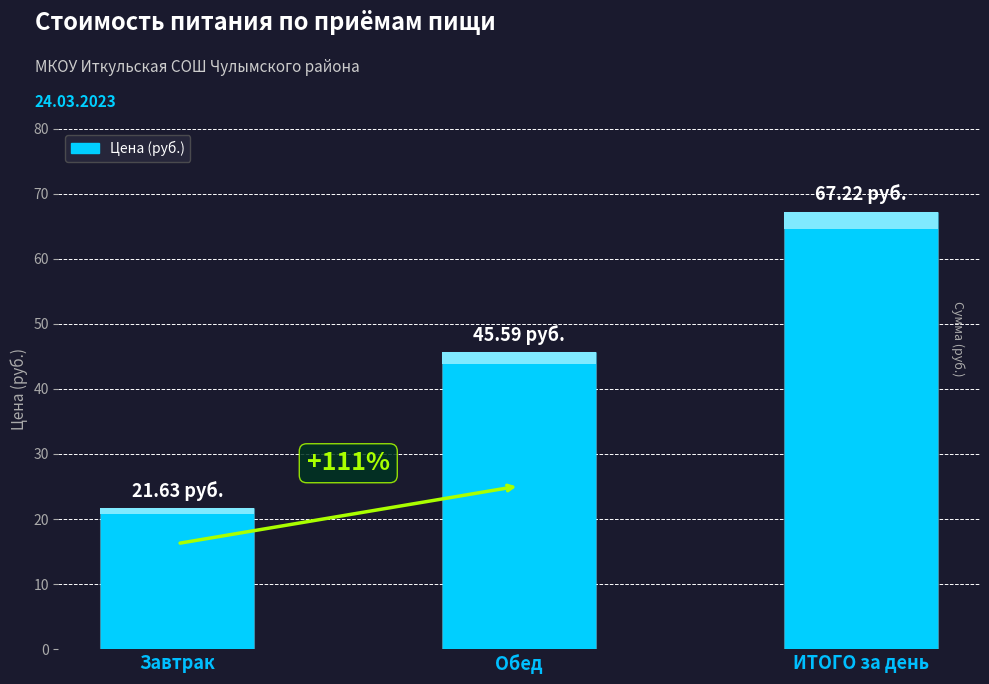

Are the bars horizontal?

No